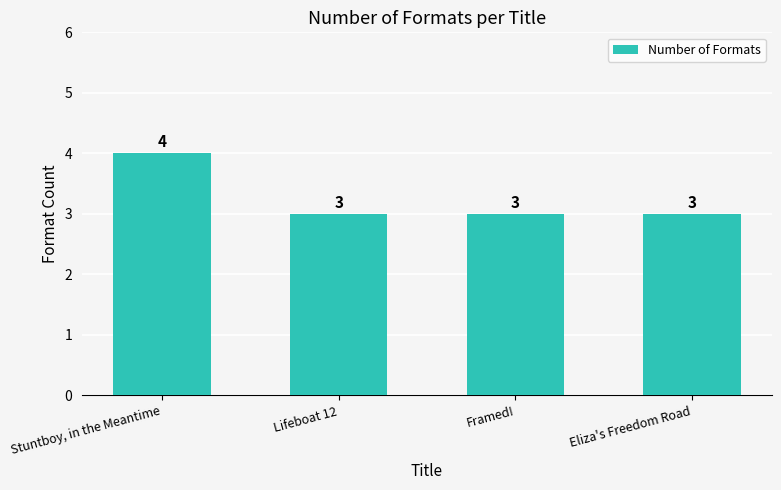

What is the approximate value at Lifeboat 12?

3